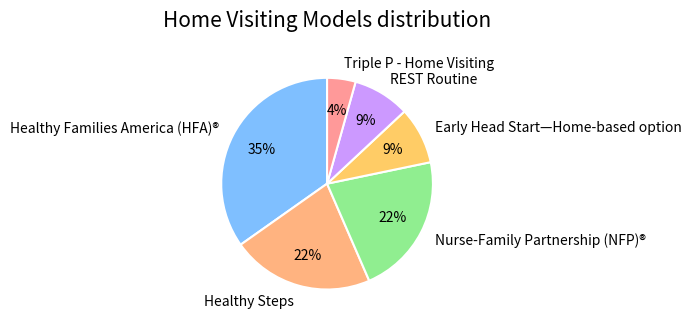

Which slice is the largest?

Healthy Families America (HFA)®